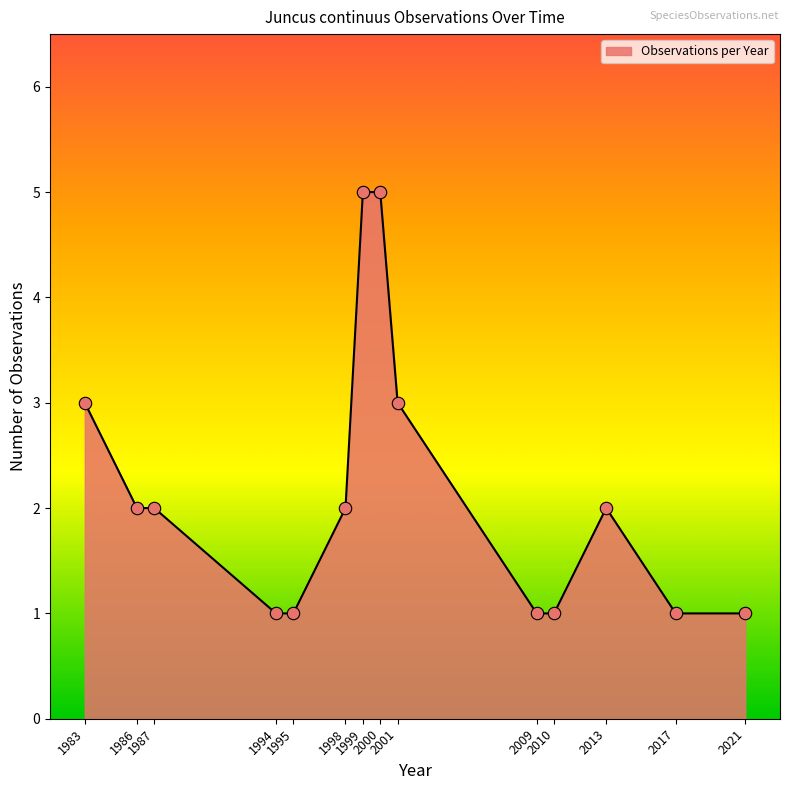

What is the change in value from 1995 to 2013?

+1